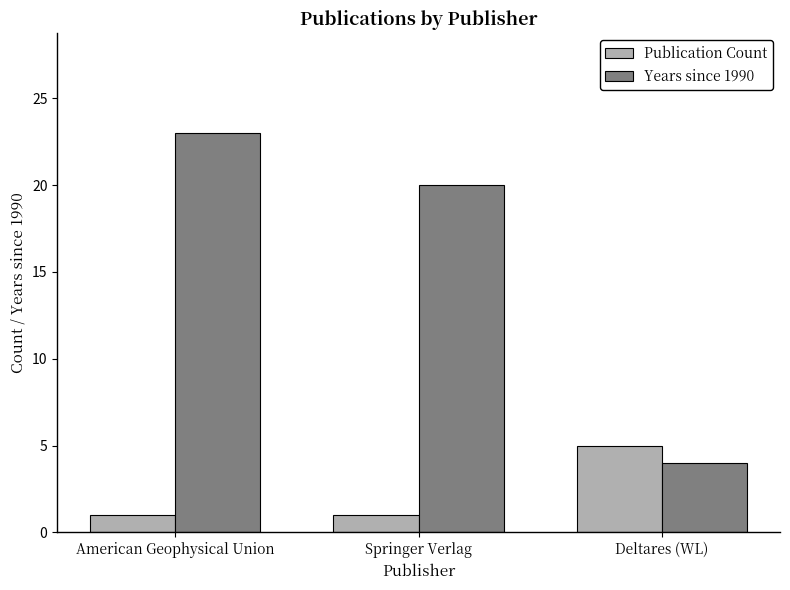

What is the difference between the second highest and minimum values in the Years since 1990 series?

16